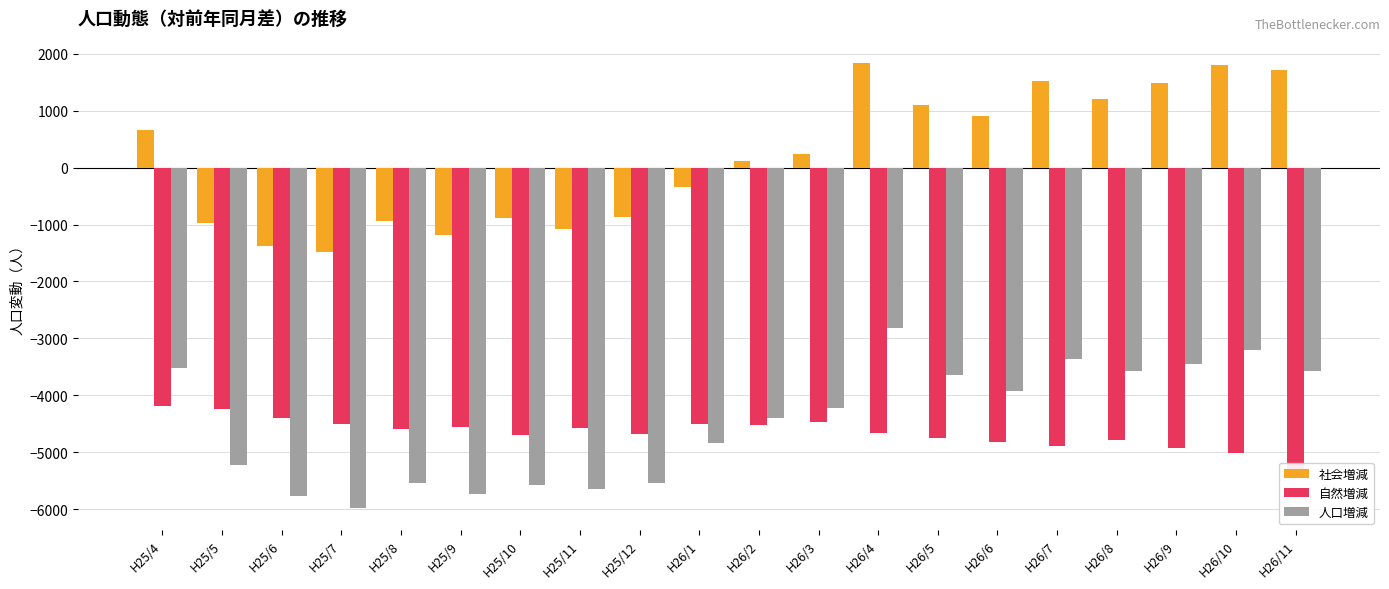

Does the chart contain stacked bars?

No